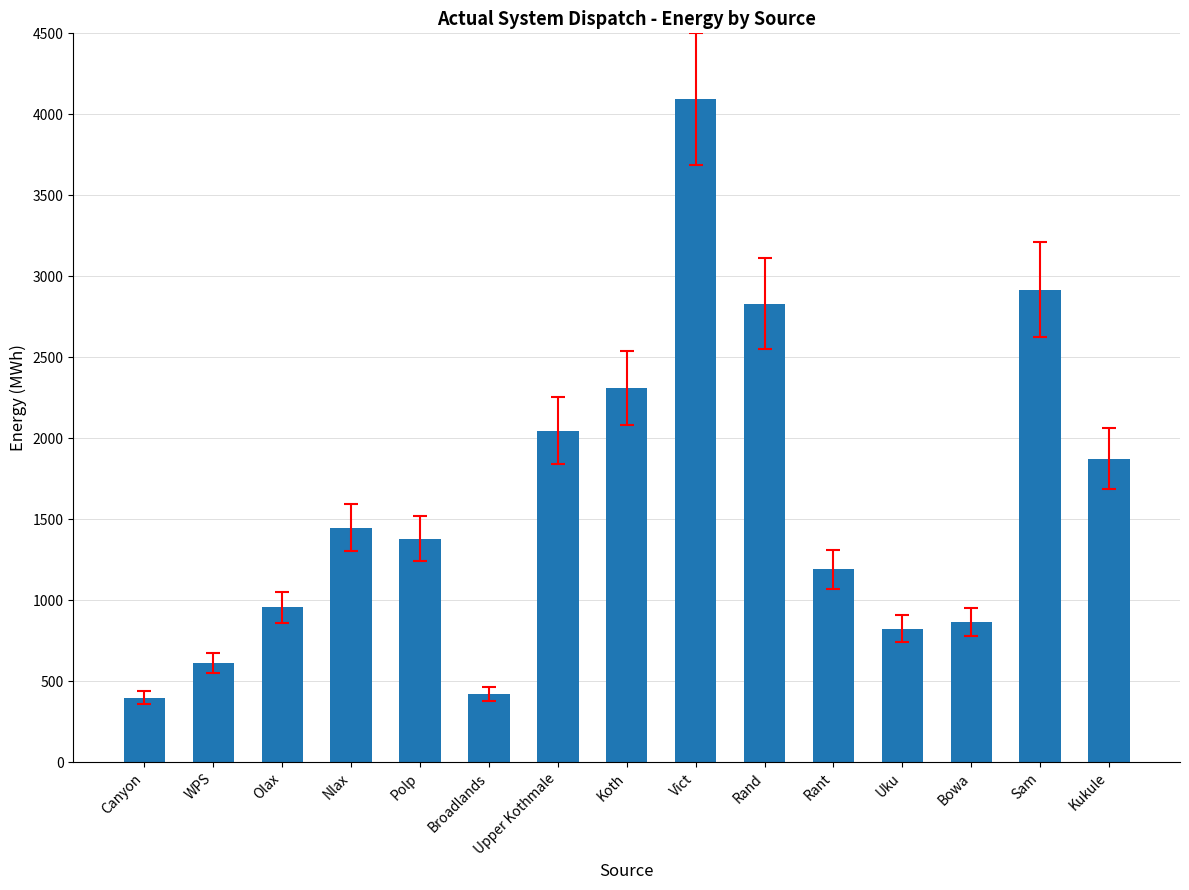

What is the difference between the values at Kukule and Rant?

682.6